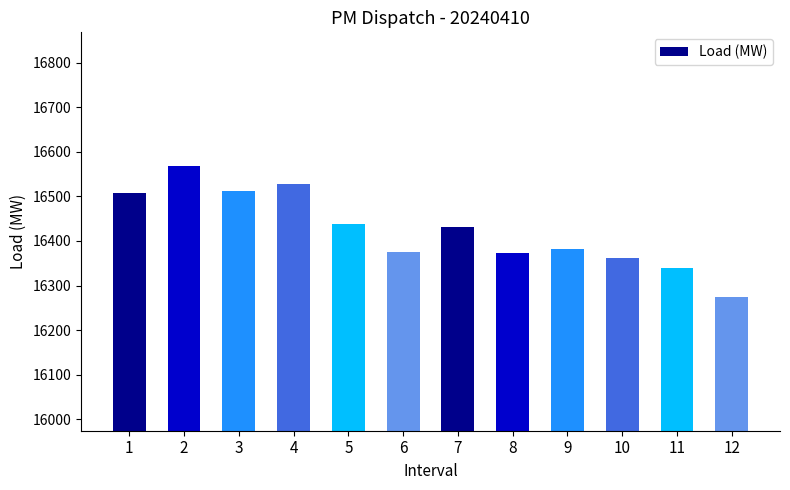

How many bars are there in total?

12